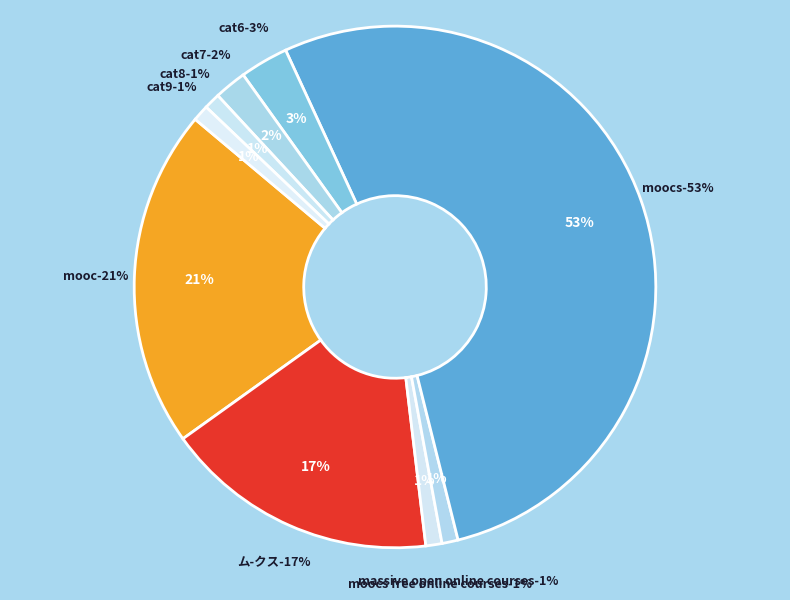

Count the number of slices in the pie.

9